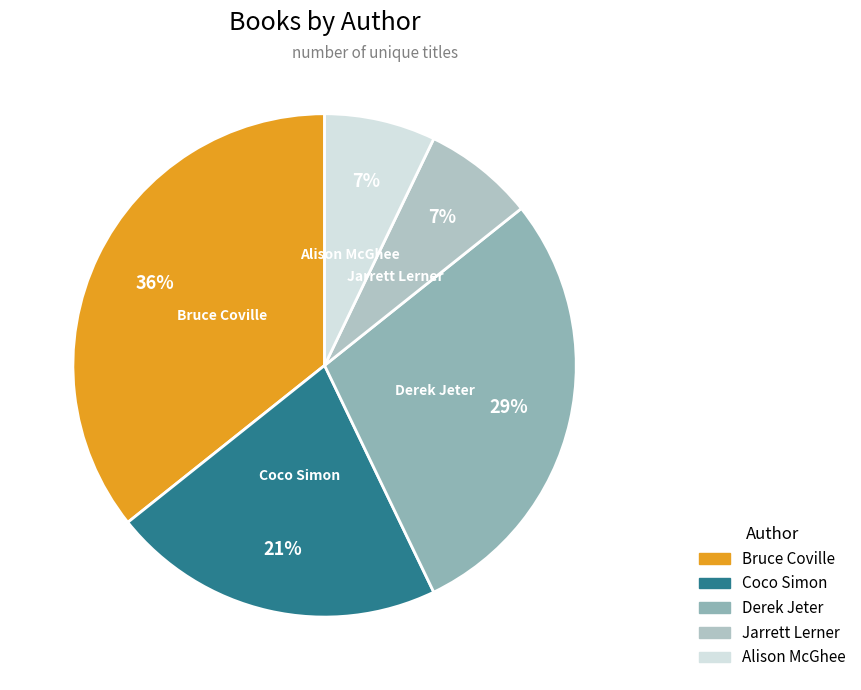

The Alison McGhee slice represents 21% of the pie. True or false?

False